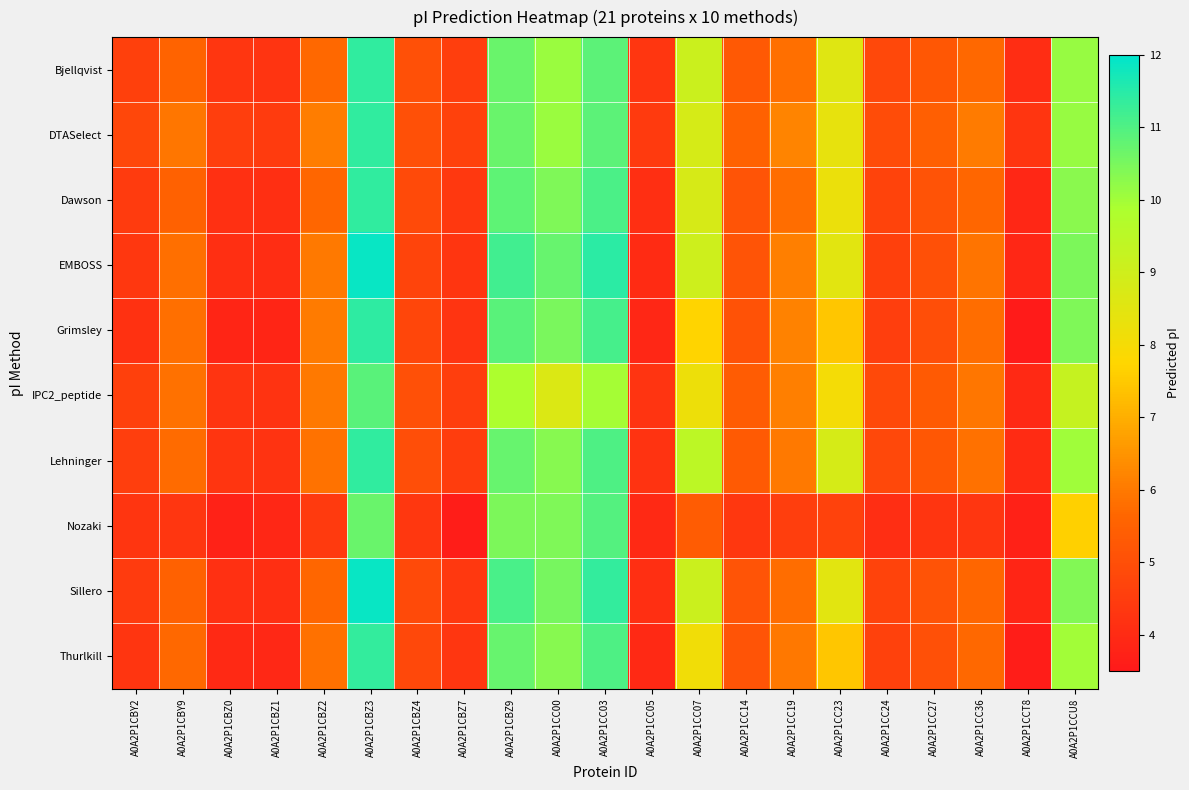

What is the smallest value displayed?

3.6